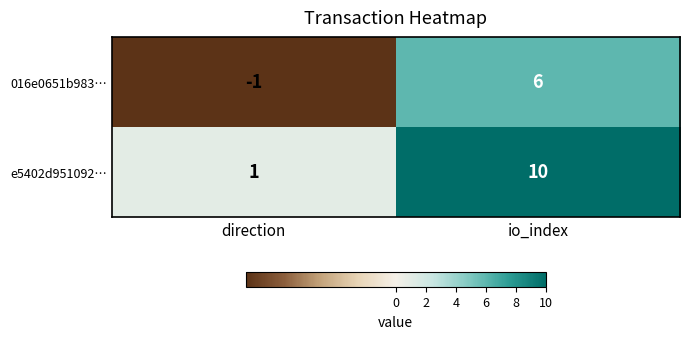

The value of 016e0651b983… at direction is -1. True or false?

True